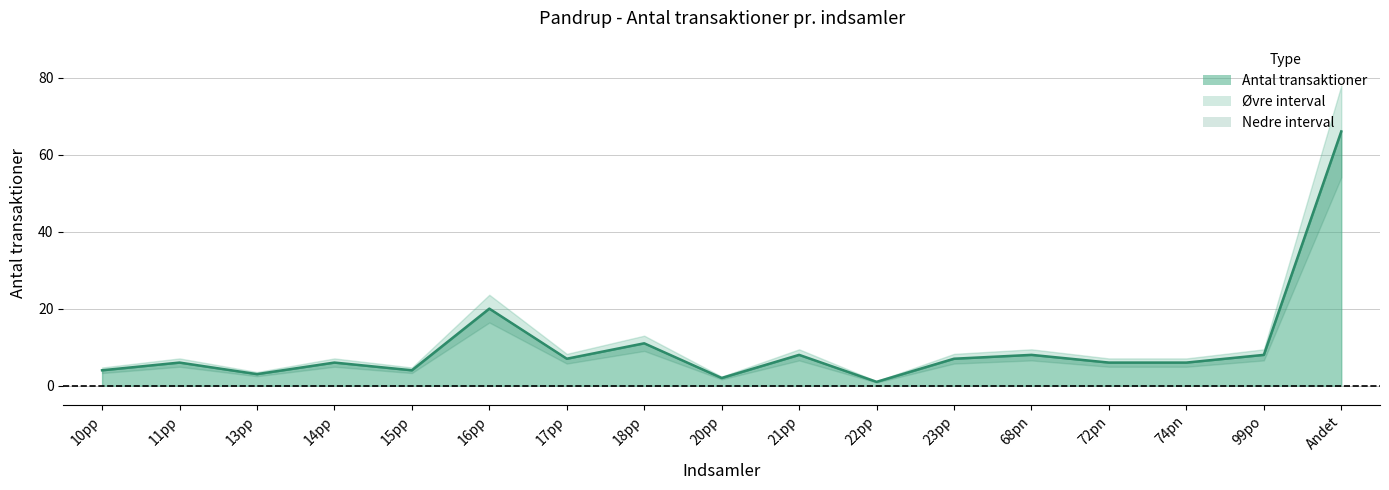

Rank the categories by value from lowest to highest.

22pp, 20pp, 13pp, 10pp, 15pp, 11pp, 14pp, 72pn, 74pn, 17pp, 23pp, 21pp, 68pn, 99po, 18pp, 16pp, Andet